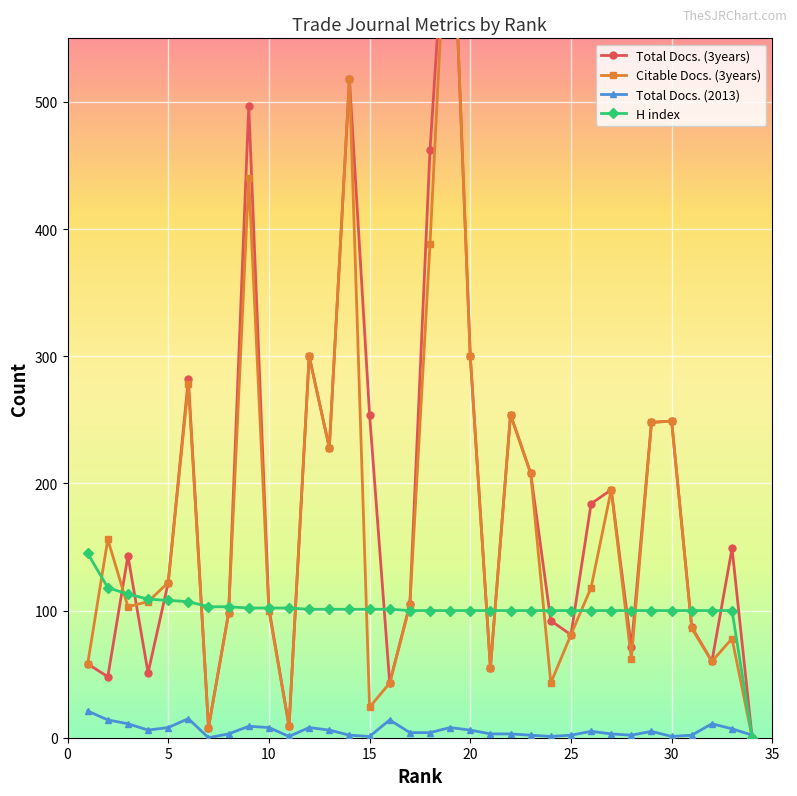

At which category is the sum across all series the highest?

19